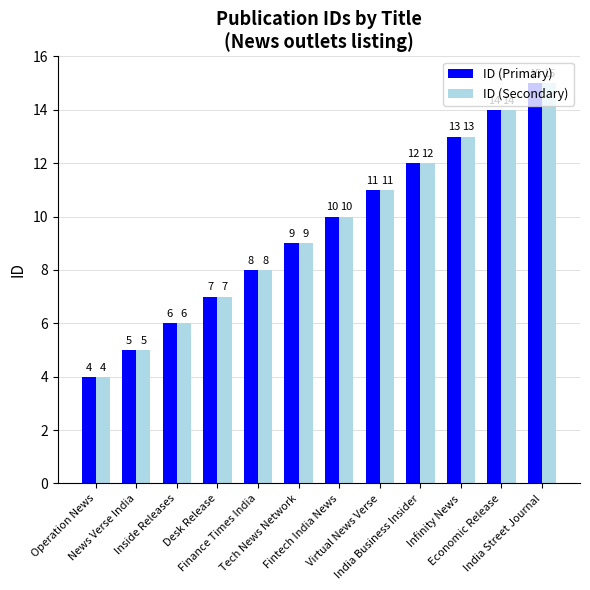

Reading left to right, transcribe all the data shown in this chart.

ID (Primary): 4	5	6	7	8	9	10	11	12	13	14	15
ID (Secondary): 4	5	6	7	8	9	10	11	12	13	14	15